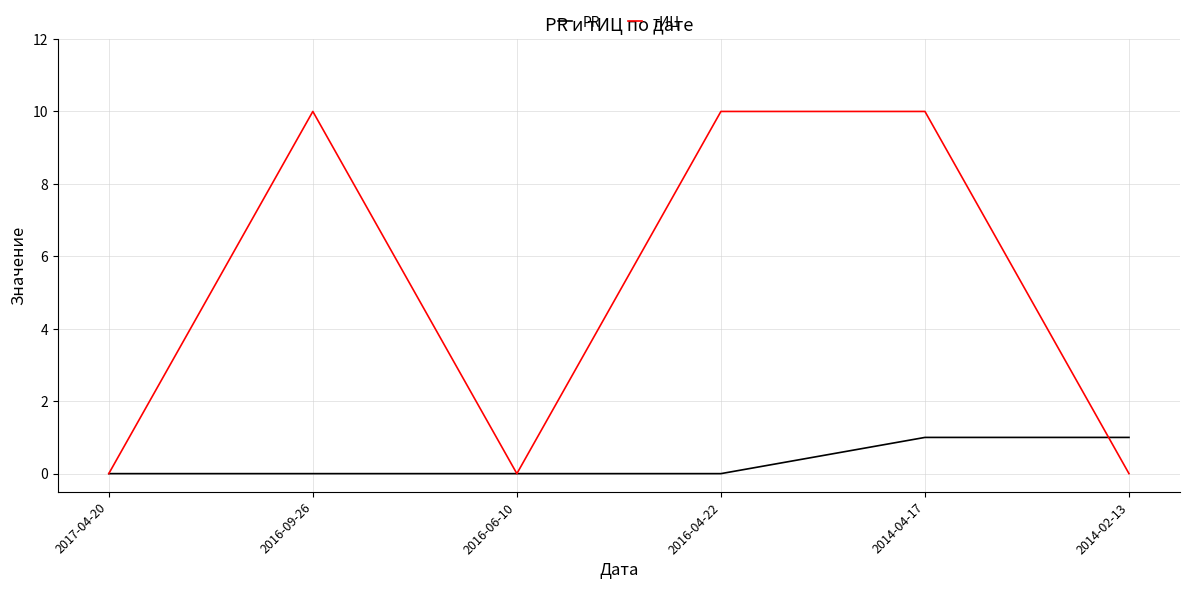

Between 2016-06-10 and 2014-02-13, which series saw the biggest shift?

PR